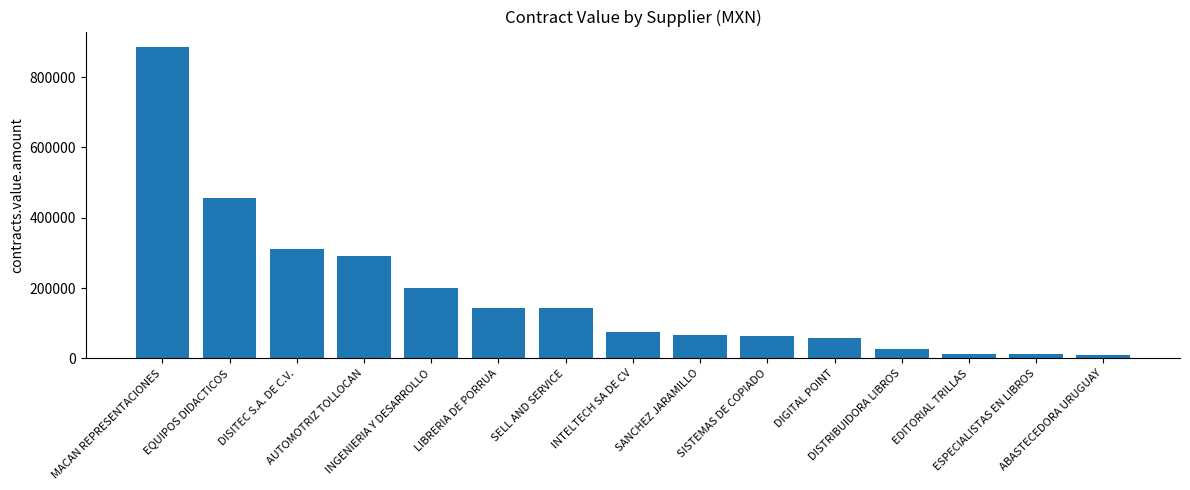

What is the sum of all values?

2752120.6